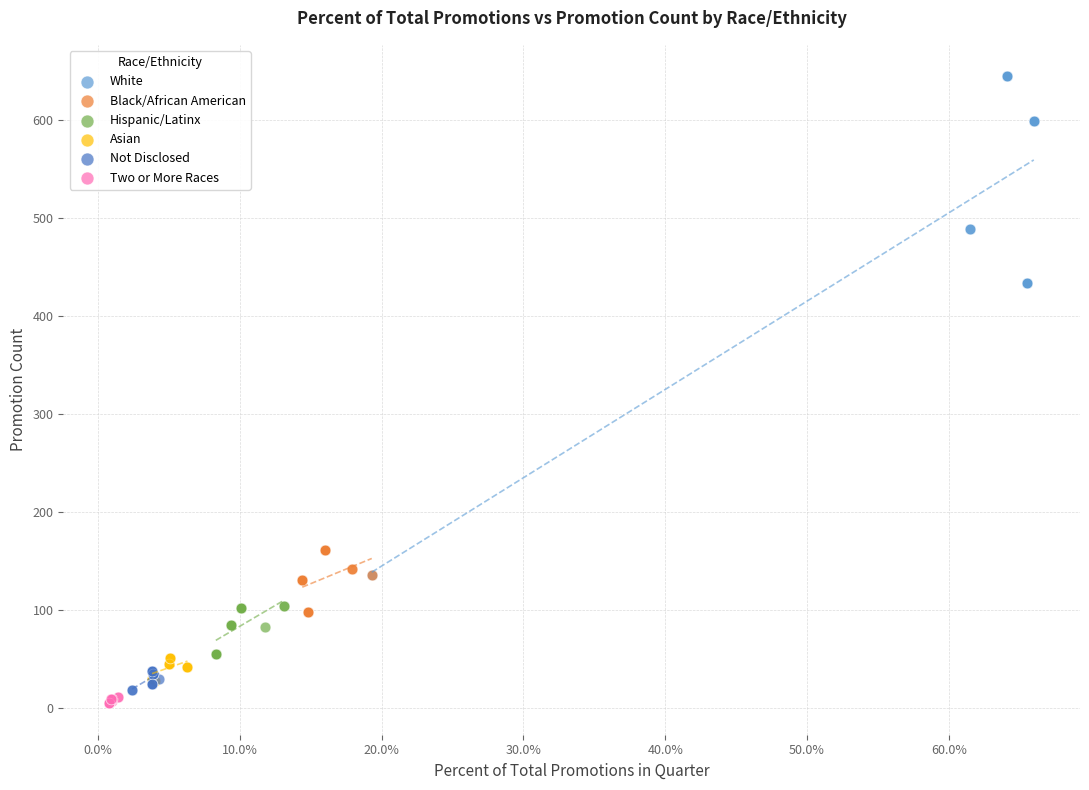

What are all the series names shown in the legend?

White, Black/African American, Hispanic/Latinx, Asian, Not Disclosed, Two or More Races